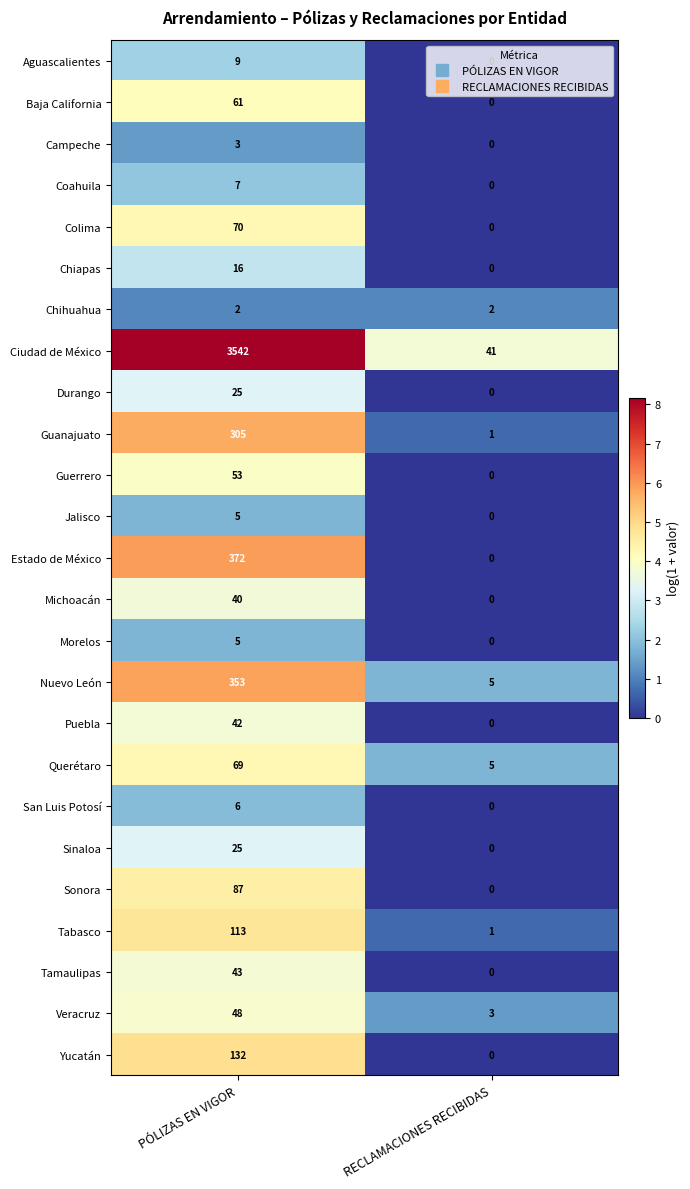

What is the approximate value of Veracruz at PÓLIZAS EN VIGOR?

48